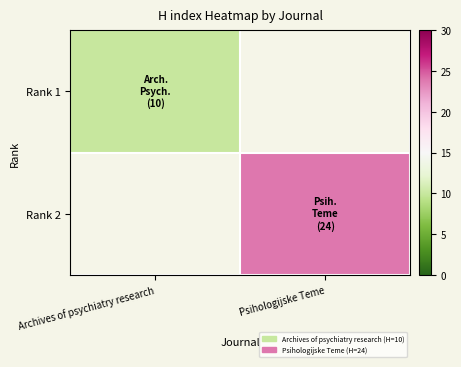

Between Archives of psychiatry research and Psihologijske Teme, which is larger?

Psihologijske Teme